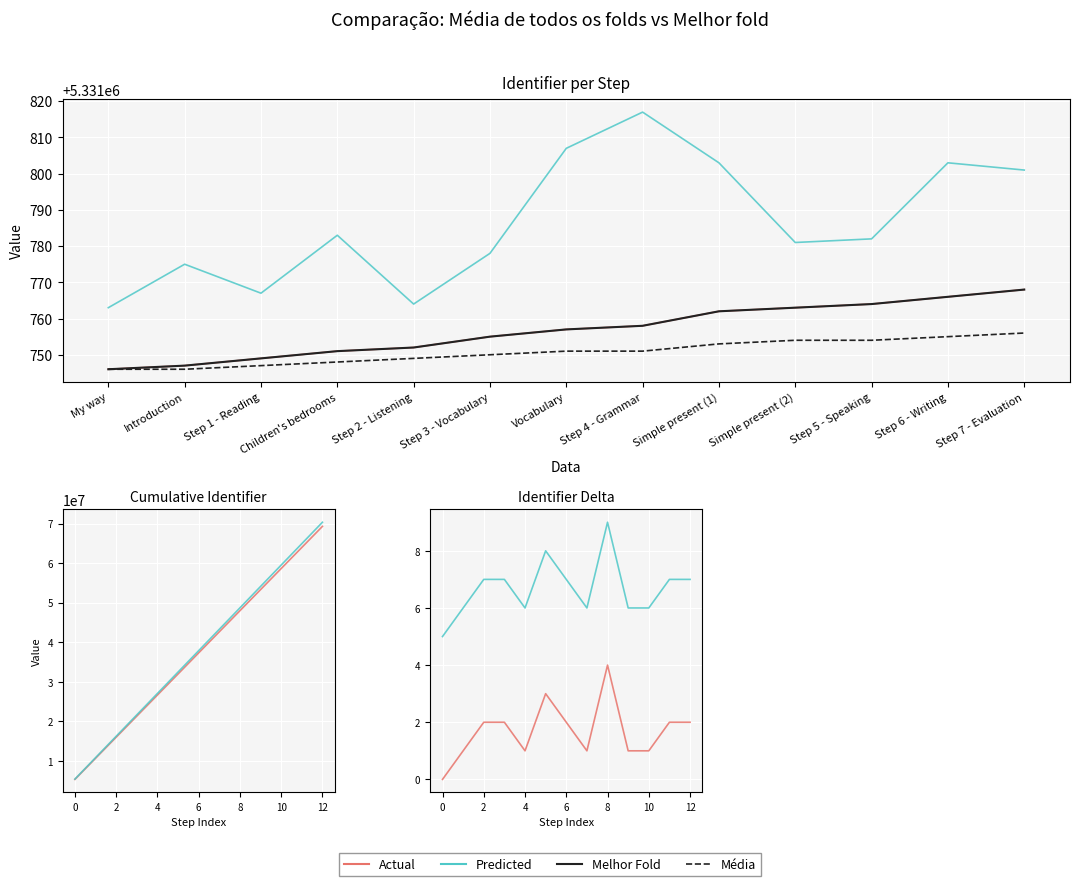

True or false: Média has more than 2 points higher than both neighbors.

False